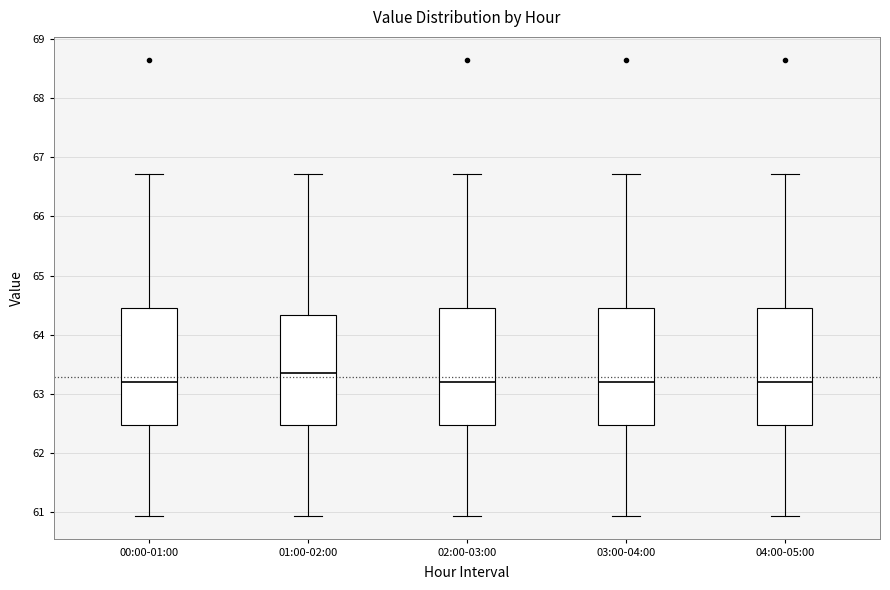

Reading left to right, transcribe this box plot: for each box, give where its median line is, the range the box spans, and where its two whiskers end, as read against the y-axis. The values are not printed on the chart, so give them approximately, as read against the axis.

00:00-01:00: median 63.2, box 62.5 to 64.5, whiskers 60.9 to 66.7
01:00-02:00: median 63.4, box 62.5 to 64.3, whiskers 60.9 to 66.7
02:00-03:00: median 63.2, box 62.5 to 64.5, whiskers 60.9 to 66.7
03:00-04:00: median 63.2, box 62.5 to 64.5, whiskers 60.9 to 66.7
04:00-05:00: median 63.2, box 62.5 to 64.5, whiskers 60.9 to 66.7